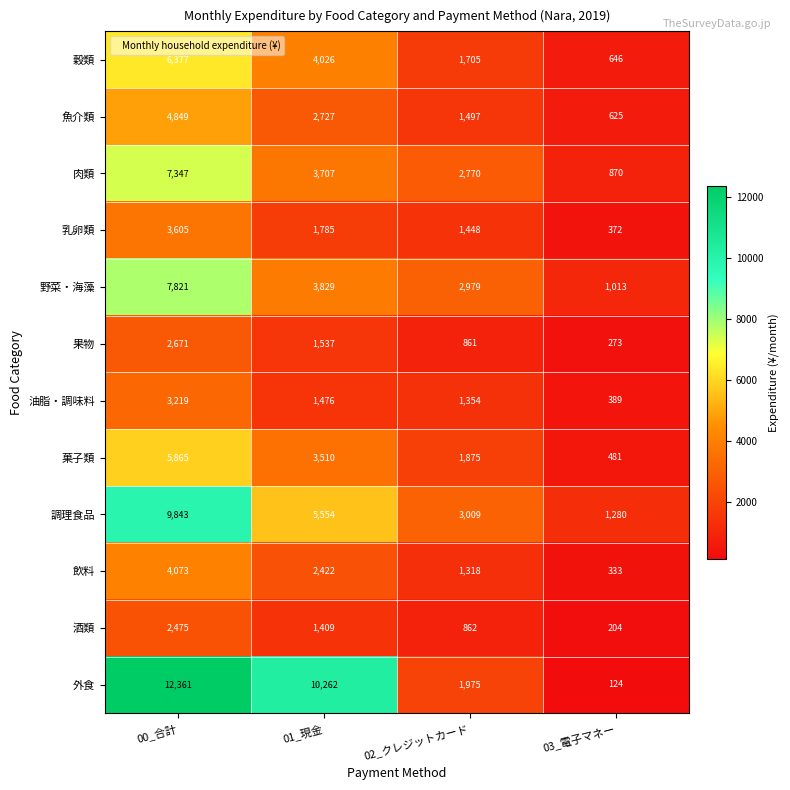

The value of 穀類 at 03_電子マネー is 646. True or false?

True